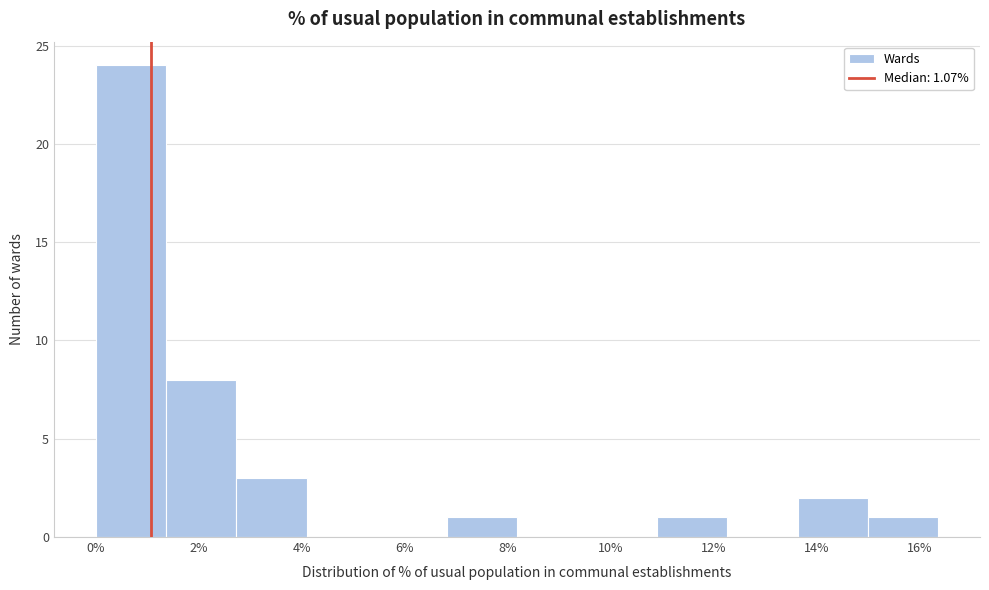

How tall is the bar that spans 1.4 to 2.8 on the x-axis? Neither the bar edges nor the heights are printed on the chart, so give them approximately, as read against the axes.

8